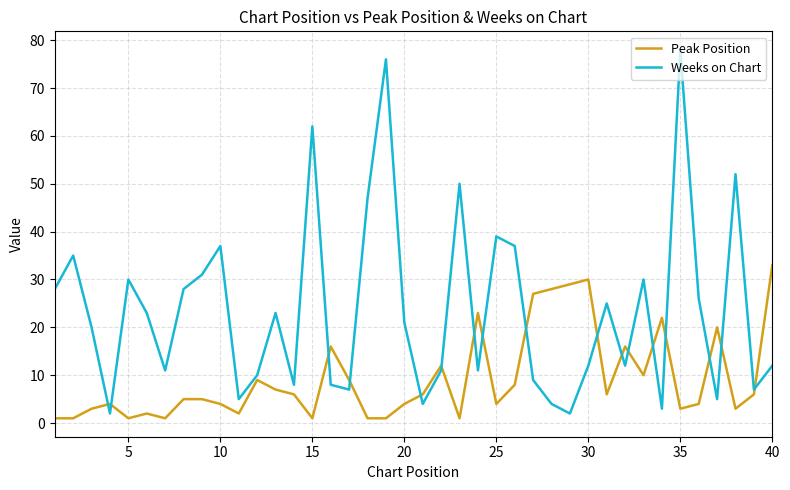

Which series has the largest total across all categories?

Weeks on Chart